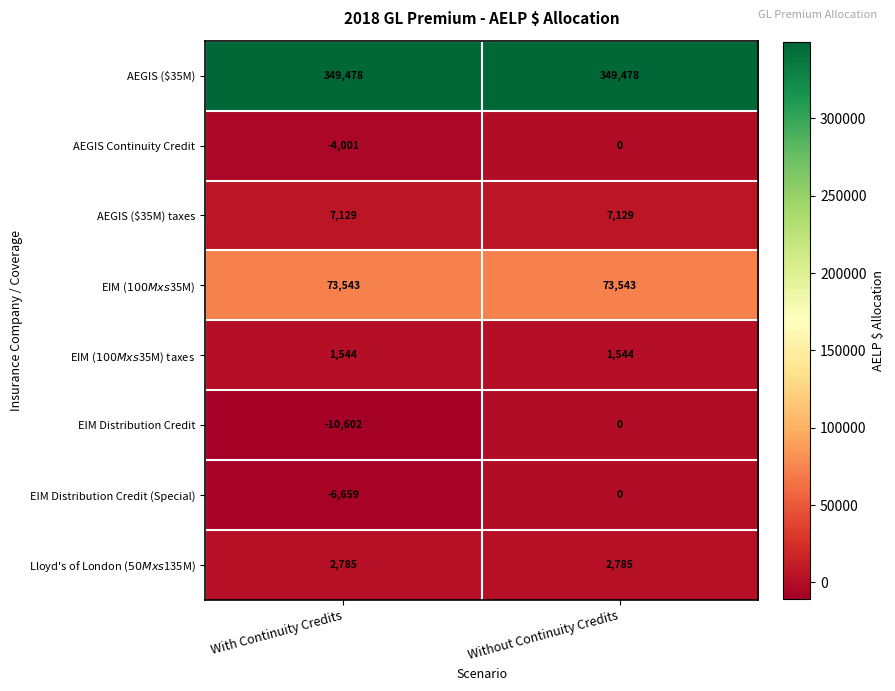

Is it true that EIM Distribution Credit equals -10602 at With Continuity Credits?

True